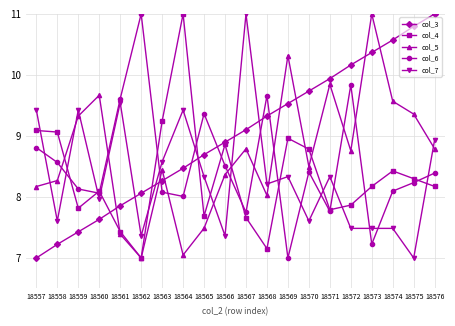

What is the sum of all col_5 values?

174.1